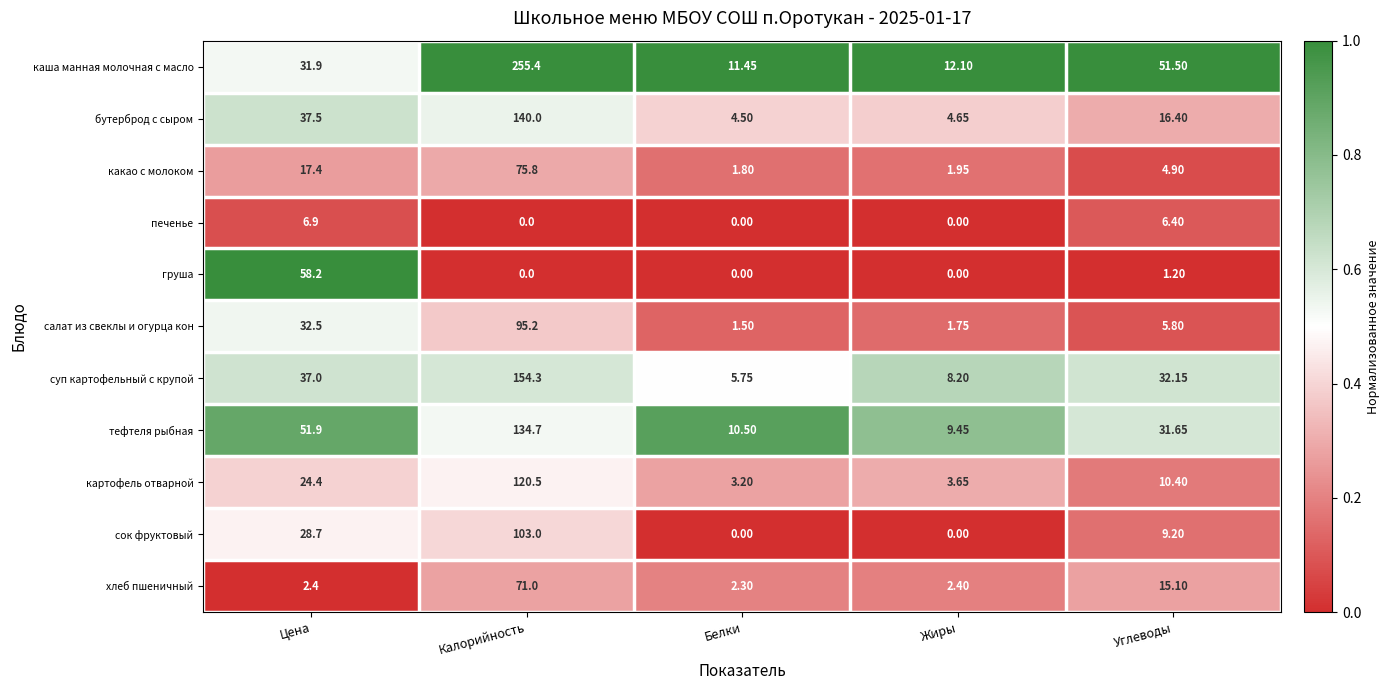

List the series in order of their peak value, lowest first.

печенье, груша, хлеб пшеничный, какао с молоком, салат из свеклы и огурца кон, сок фруктовый, картофель отварной, тефтеля рыбная, бутерброд с сыром, суп картофельный с крупой, каша манная молочная с масло